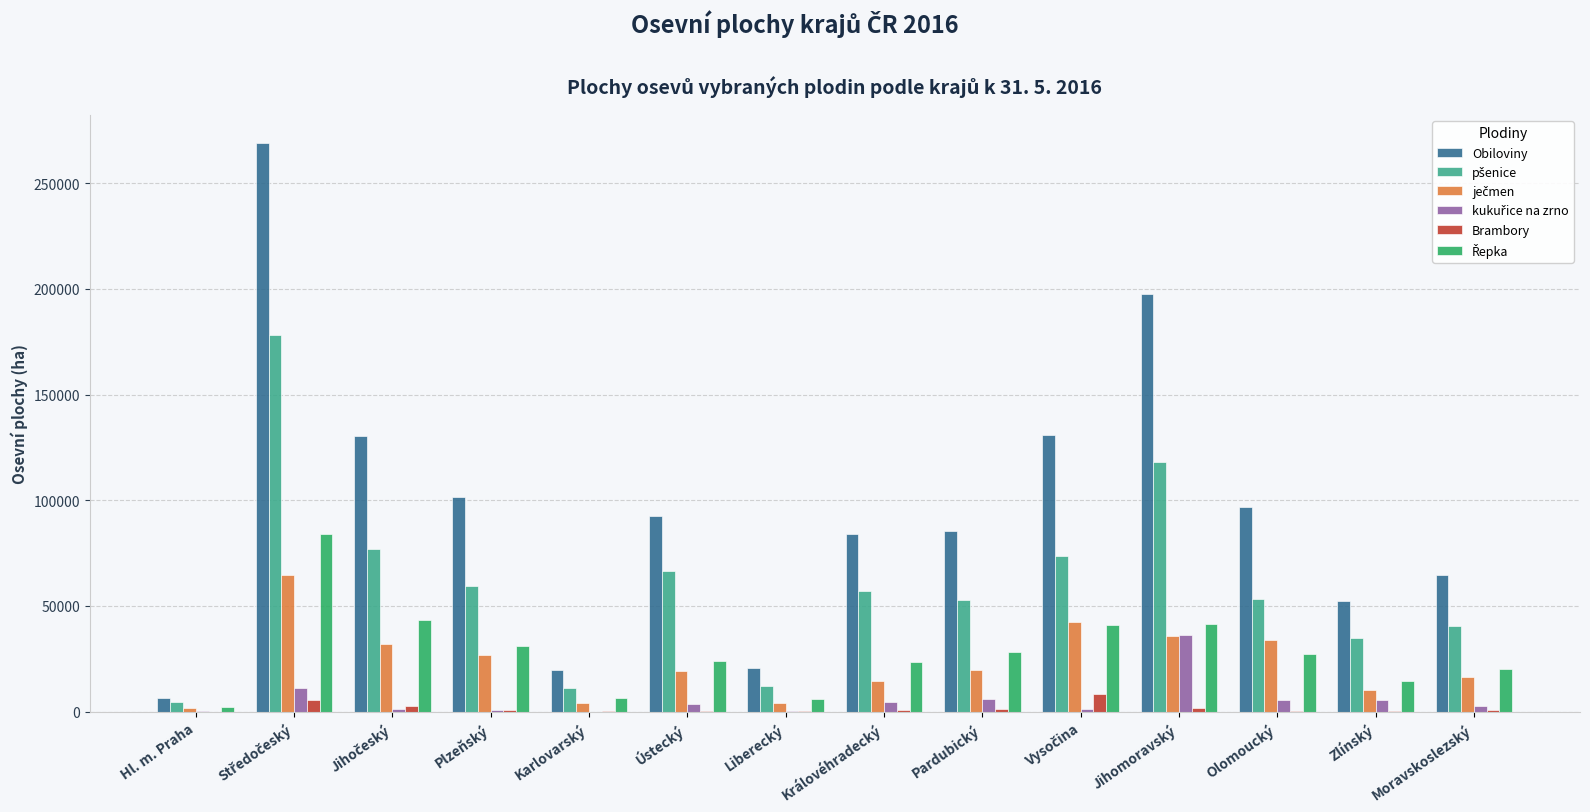

What is the highest value of the Obiloviny series?

268846.3